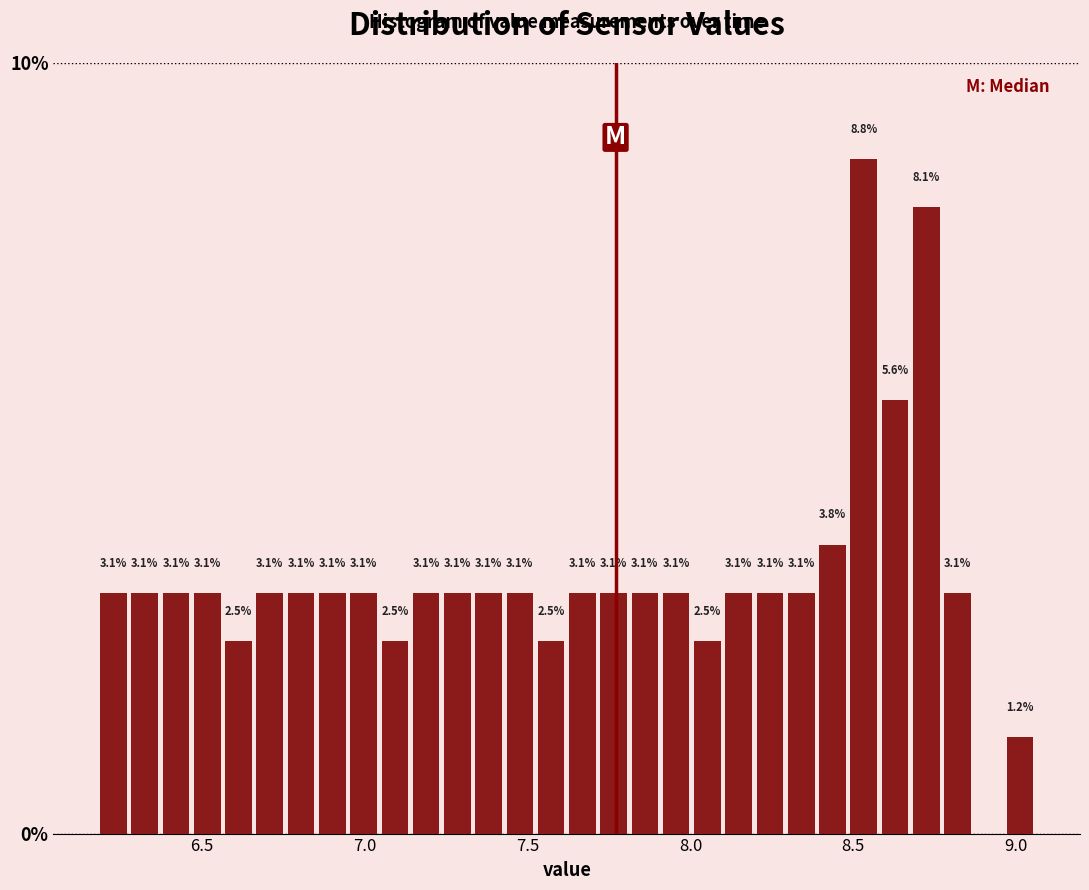

Read against the x-axis, roughly where is the centre of the tallest bar?

8.55